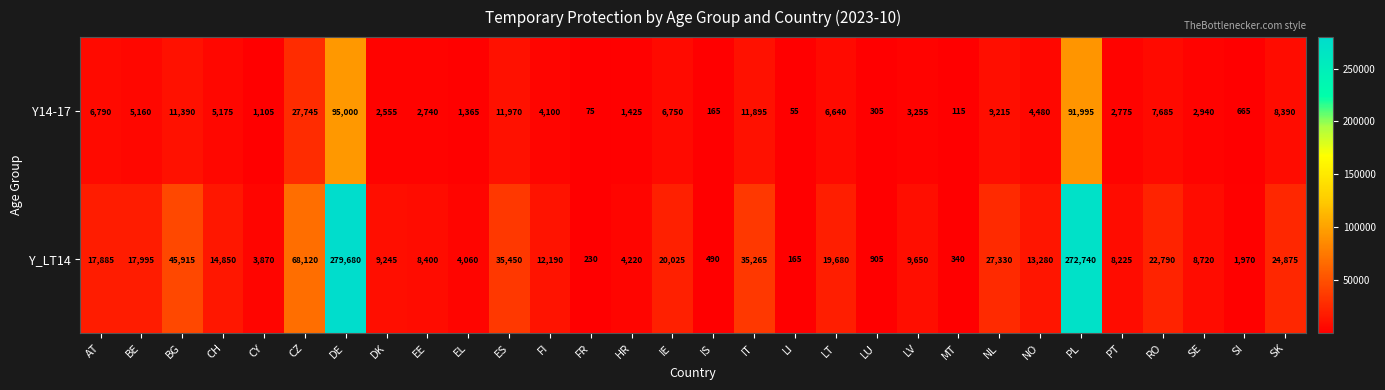

At how many categories does at least one series exceed 279602?

1